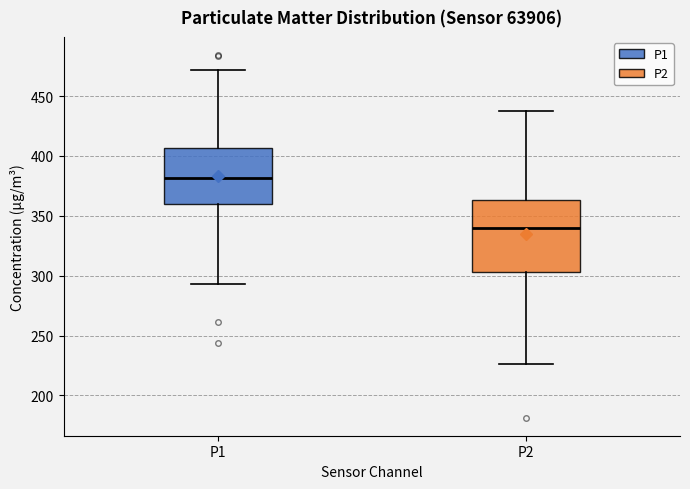

Reading left to right, read every box against the y-axis: the position of its median line, the range the box covers, and the ends of its whiskers. The values are not printed on the chart, so give them approximately, as read against the axis.

P1: median 380, box 360 to 405, whiskers 295 to 470
P2: median 340, box 305 to 365, whiskers 225 to 435